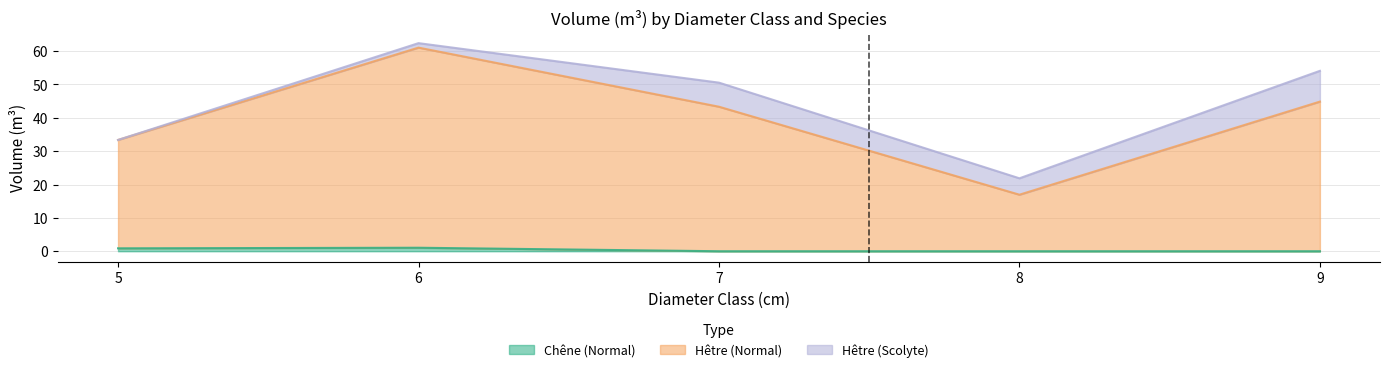

Does the chart display data point markers on the line(s)?

No